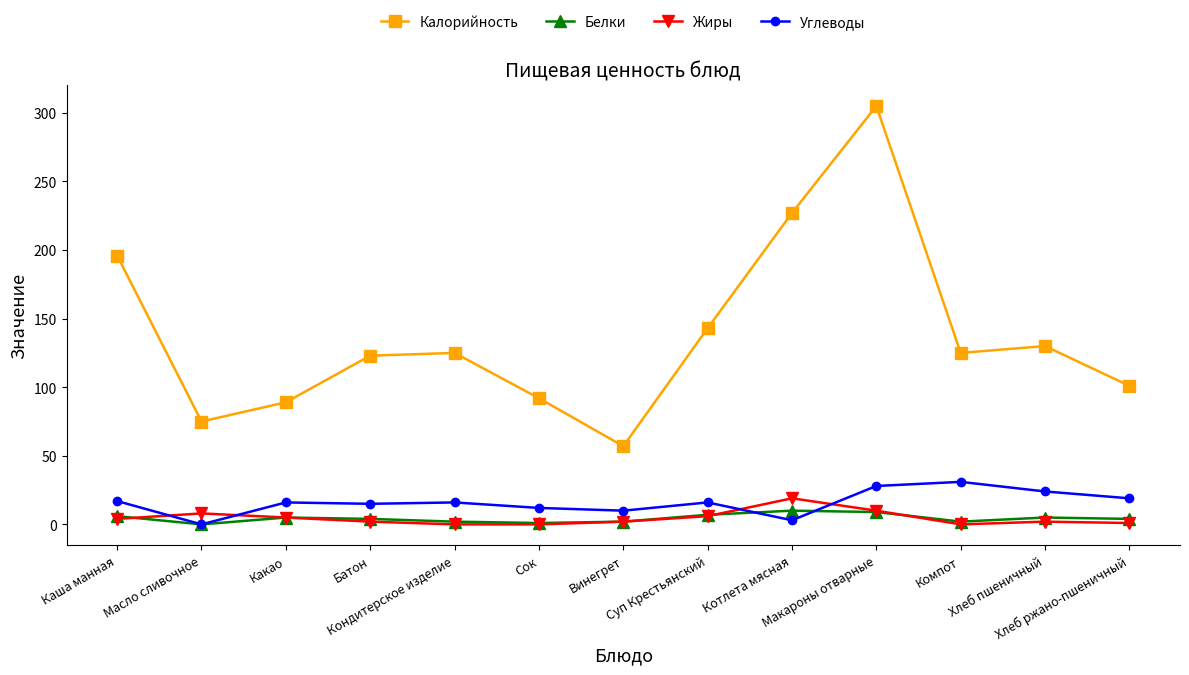

Which series has the widest spread of values?

Калорийность